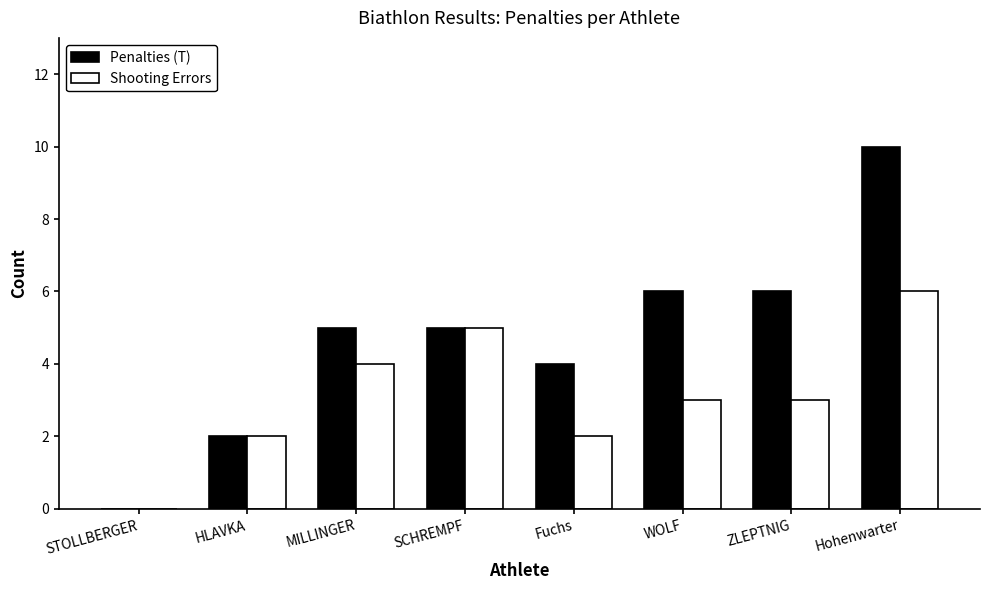

Reading right to left, transcribe all the data shown in this chart.

Penalties (T): 10	6	6	4	5	5	2	0
Shooting Errors: 6	3	3	2	5	4	2	0